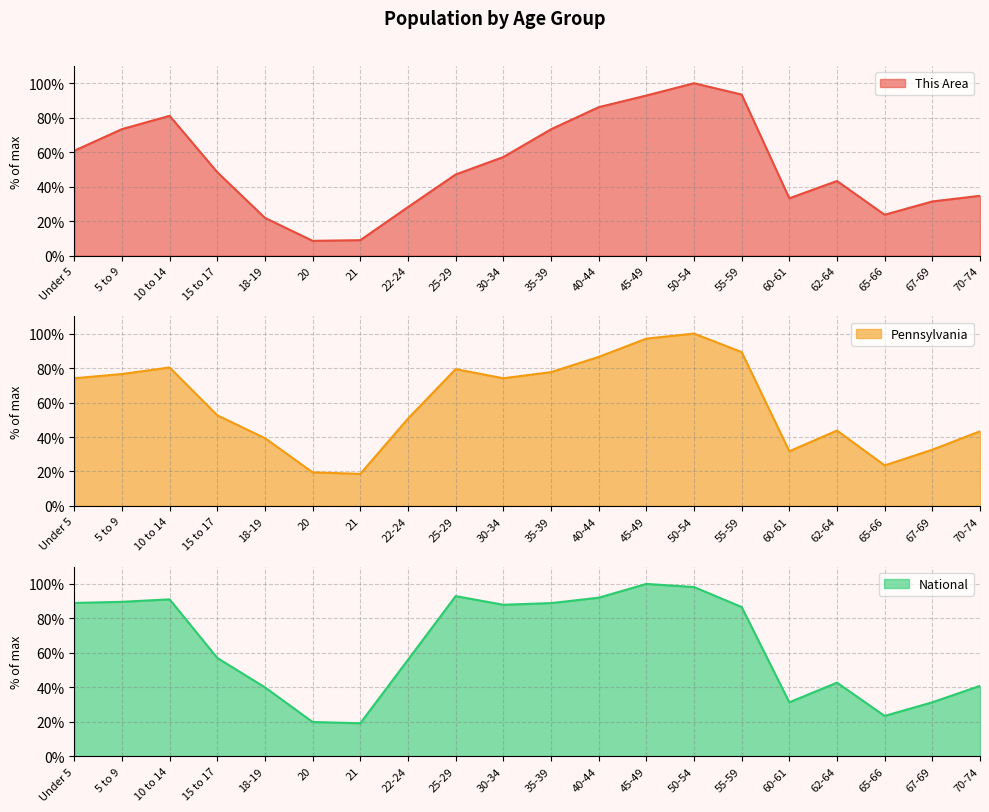

Which category has the highest value across all series?

50-54